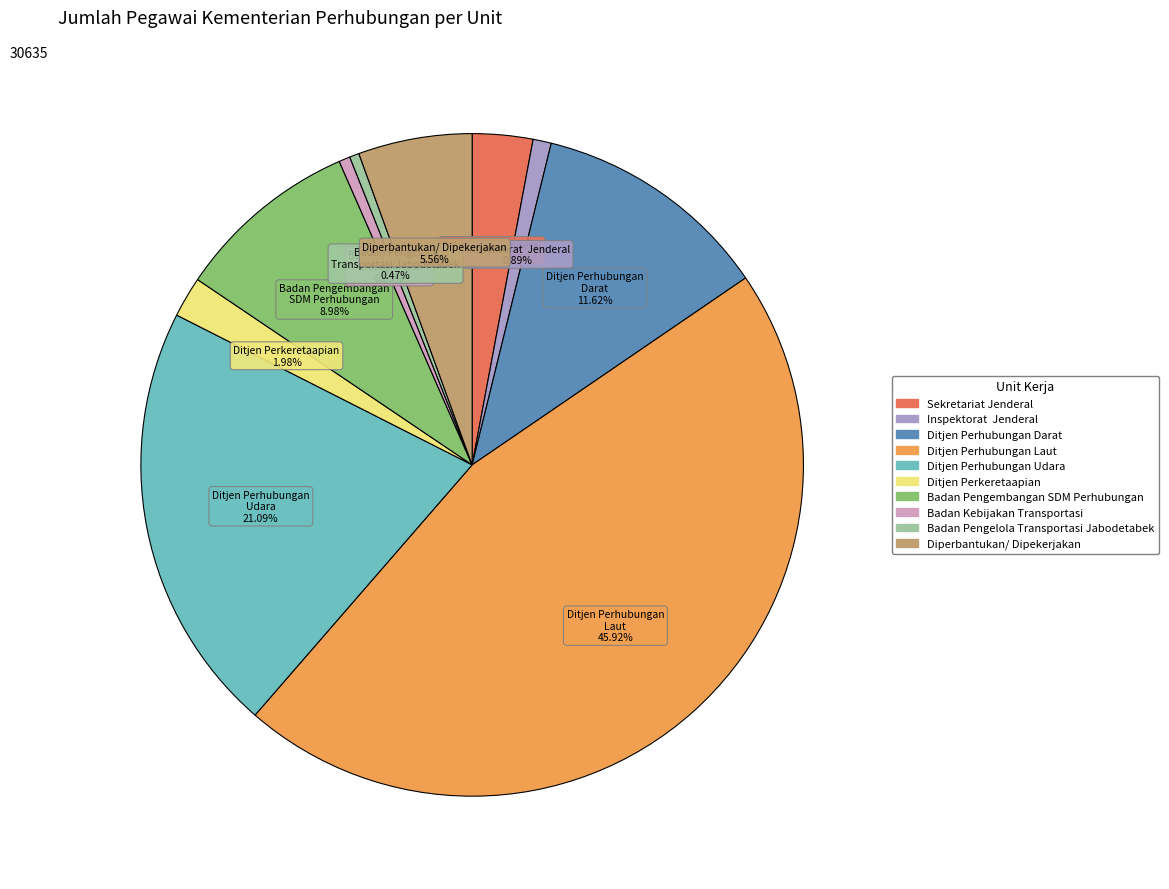

Which category has the biggest portion of the pie?

Ditjen Perhubungan Laut